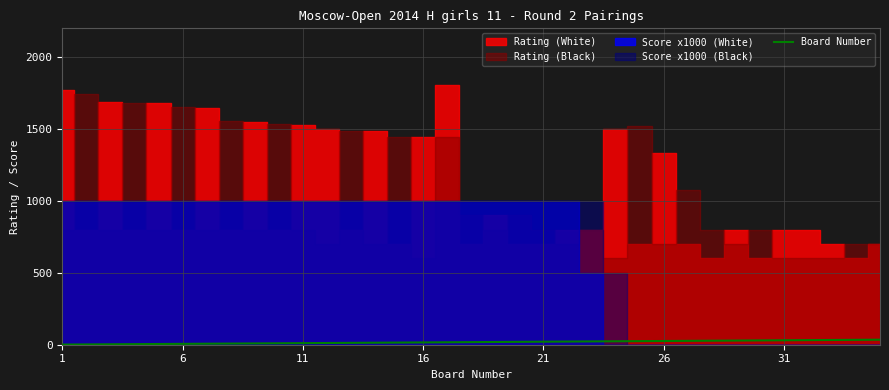

How many categories are shown in the chart?

35